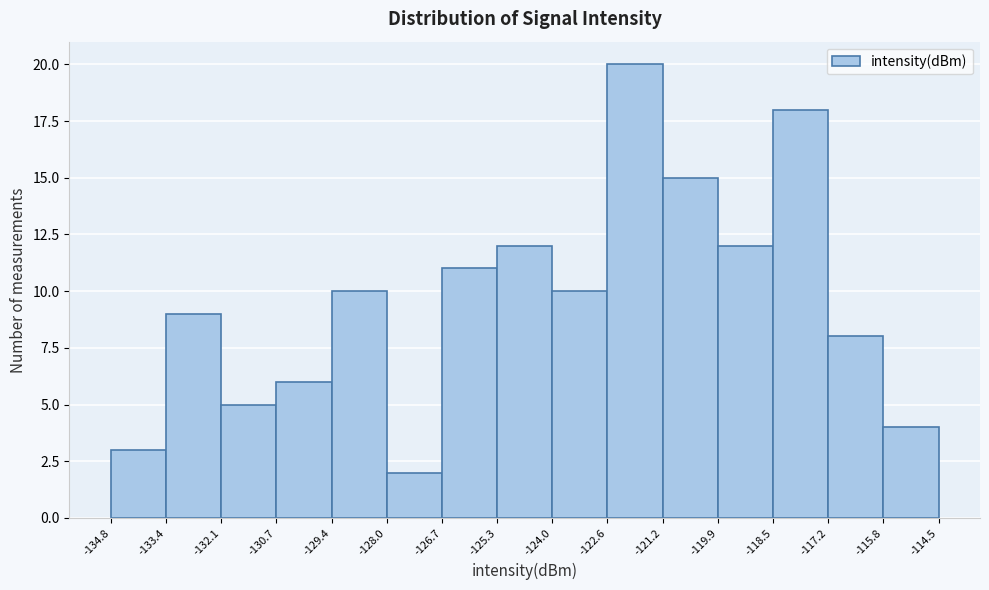

Reading left to right, list every bar in this chart as the range it spans on the x-axis followed by its height. The values are not printed on the chart, so give them approximately, as read against the axis.

-134.8 to -133.4: 3
-133.4 to -132.1: 9
-132.1 to -130.7: 5
-130.7 to -129.4: 6
-129.4 to -128.0: 10
-128.0 to -126.7: 2
-126.7 to -125.3: 11
-125.3 to -124.0: 12
-124.0 to -122.6: 10
-122.6 to -121.2: 20
-121.2 to -119.9: 15
-119.9 to -118.5: 12
-118.5 to -117.2: 18
-117.2 to -115.8: 8
-115.8 to -114.5: 4